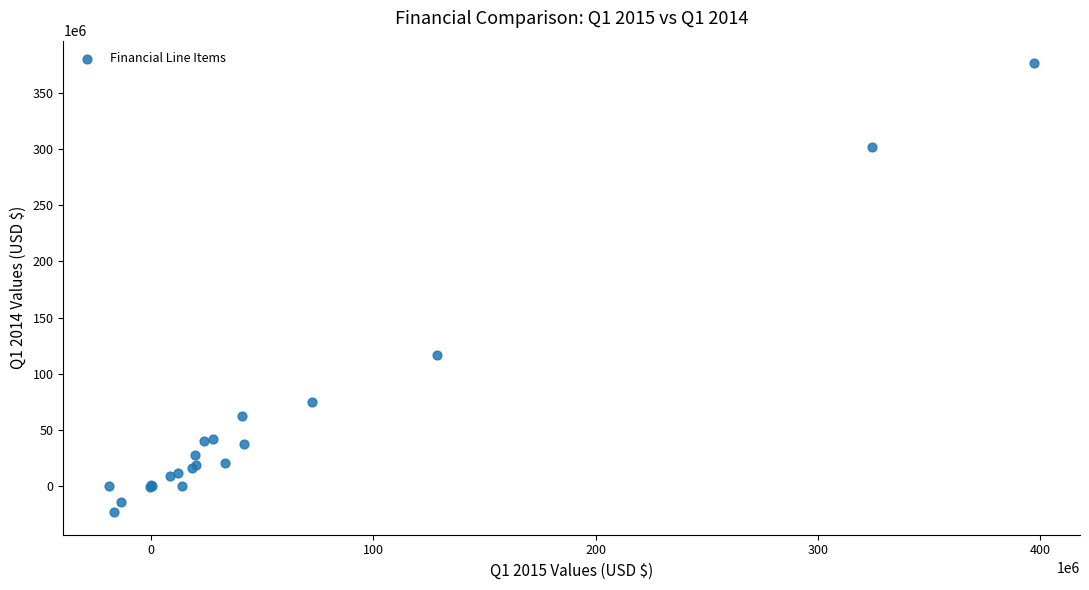

What Y value in the scatter plot is closest to 176689500?

116676000